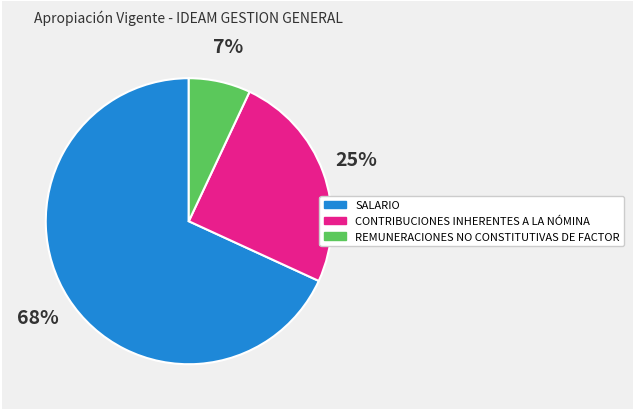

Approximately how many times larger is the value at REMUNERACIONES NO CONSTITUTIVAS DE FACTOR compared to SALARIO?

0.1